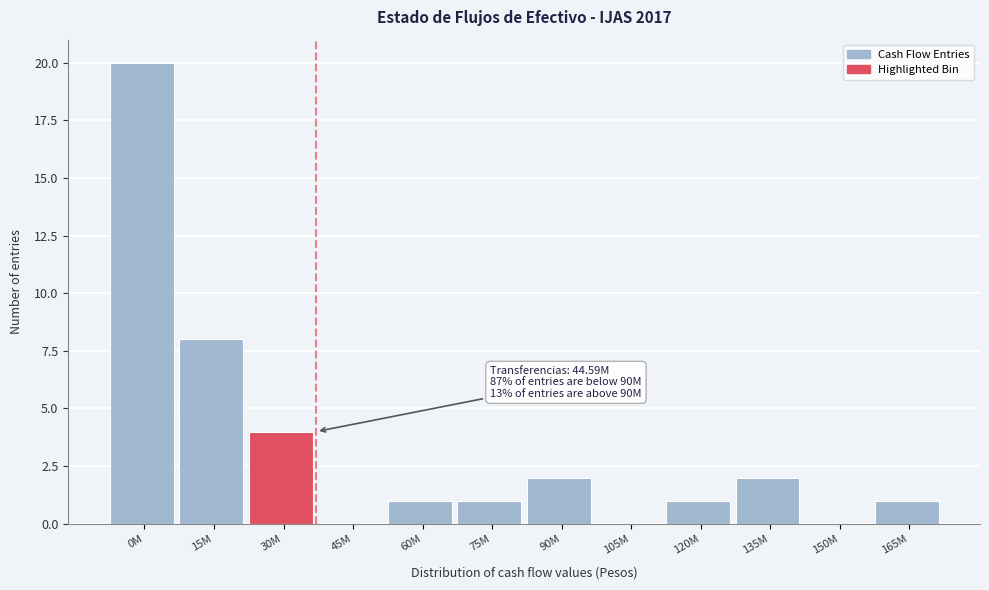

Reading right to left, list all the values displayed in this chart.

165M=1	150M=0	135M=2	120M=1	105M=0	90M=2	75M=1	60M=1	45M=0	30M=4	15M=8	0M=20